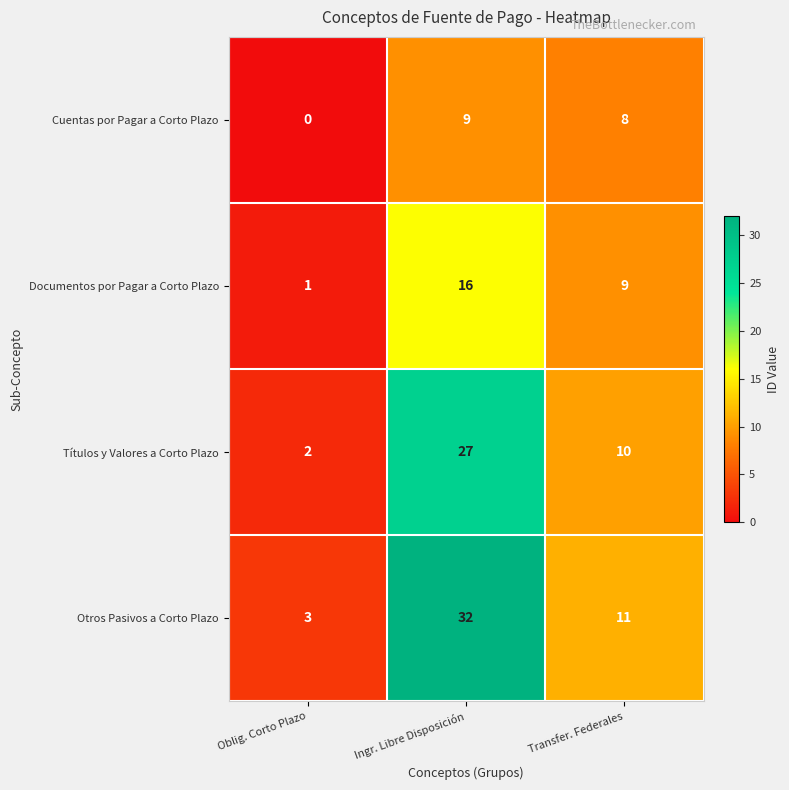

What is the difference between the second highest and minimum values in the Documentos por Pagar a Corto Plazo series?

8